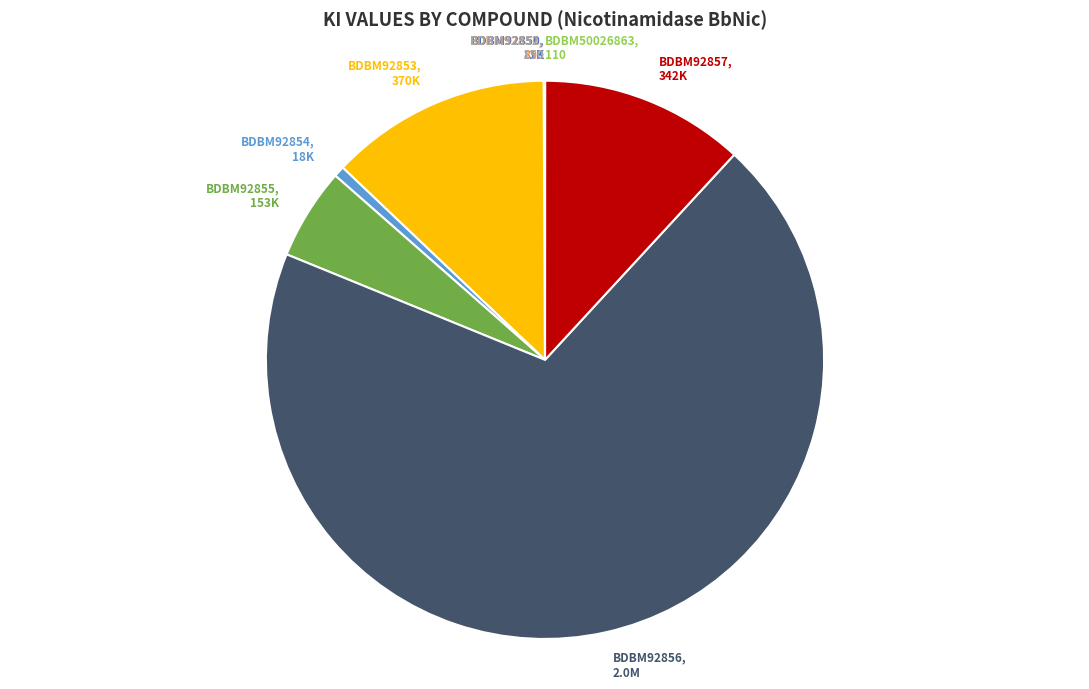

Is BDBM92856, 2.0M the majority of the pie?

Yes